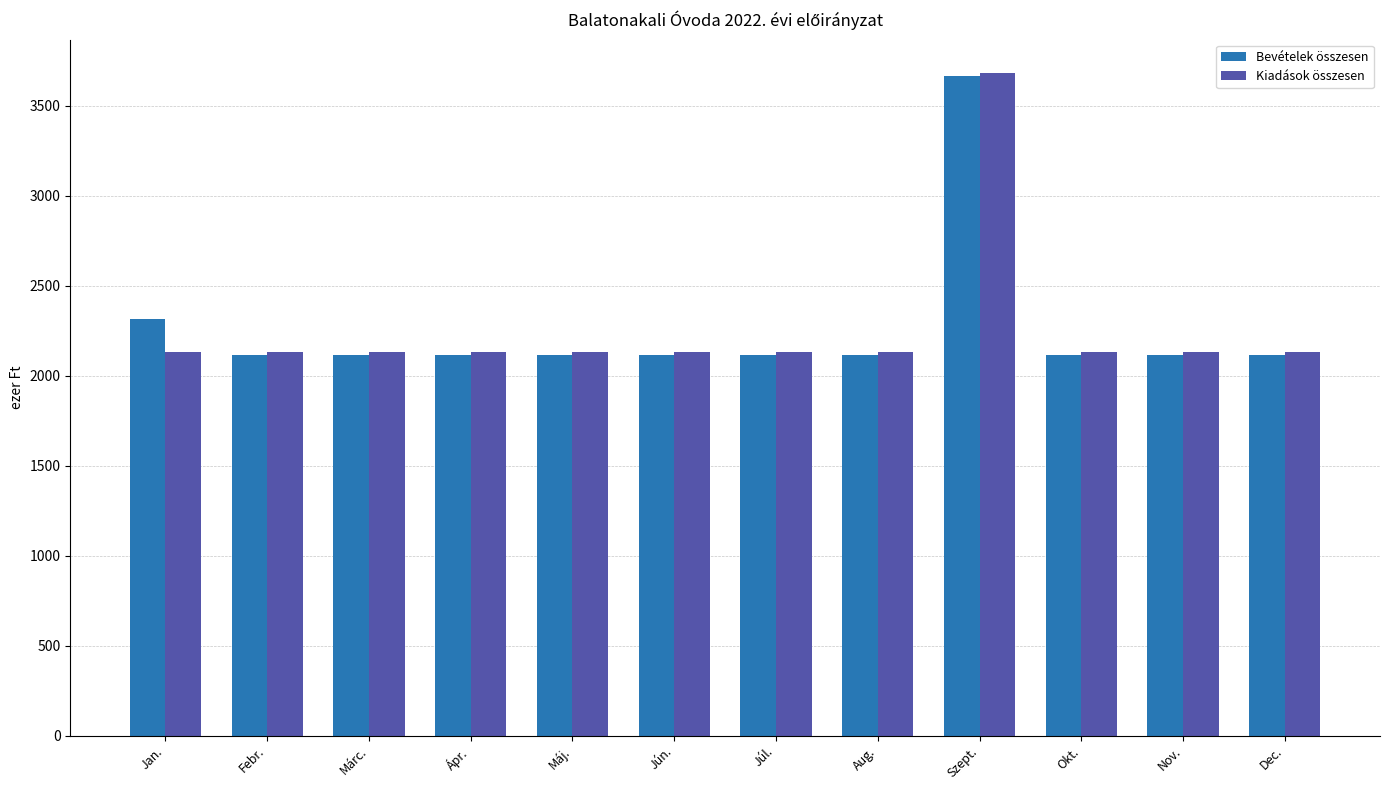

At how many categories does at least one series exceed 3030?

1